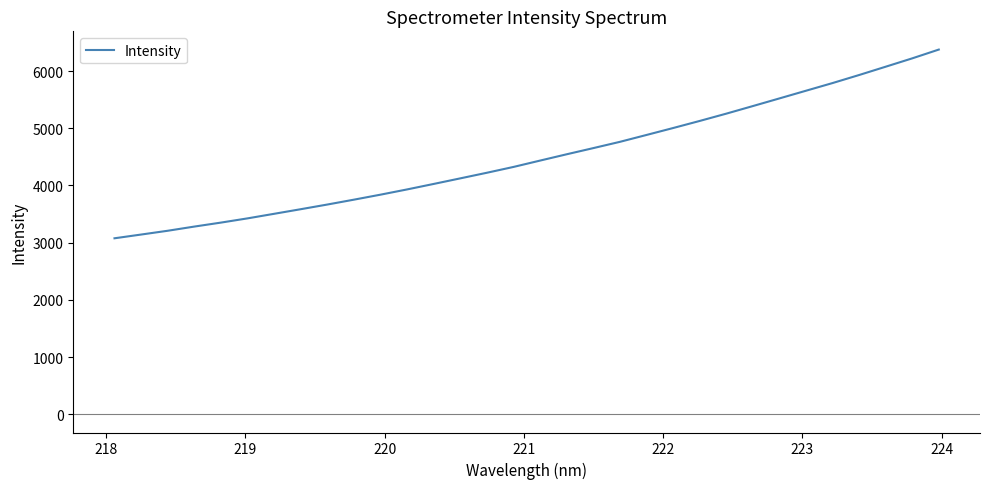

What is the smallest value displayed?

3076.3